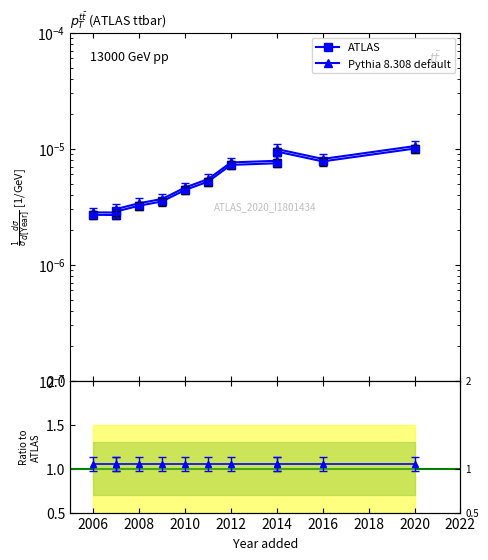

True or false: ATLAS and Pythia 8.308 default intersect in this chart.

False